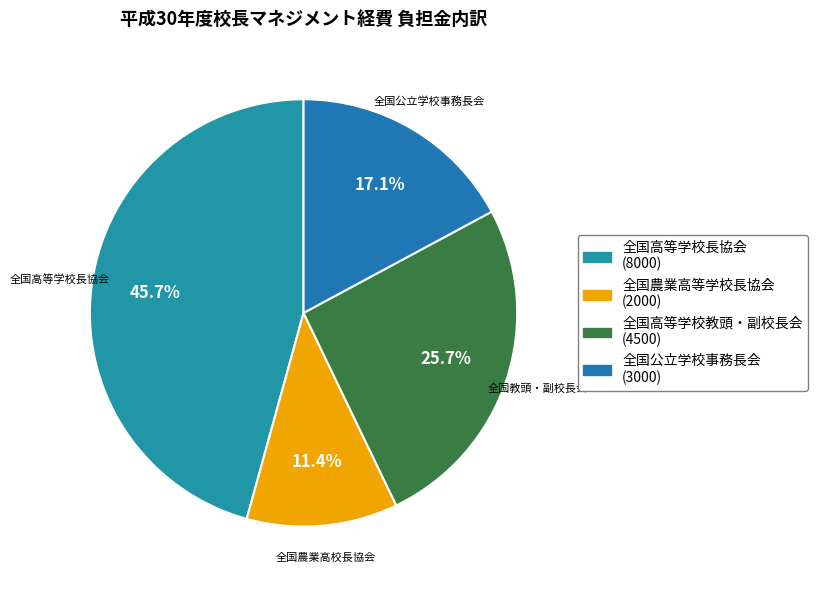

To the nearest percent, what is the difference between the largest and smallest slice percentages?

34%